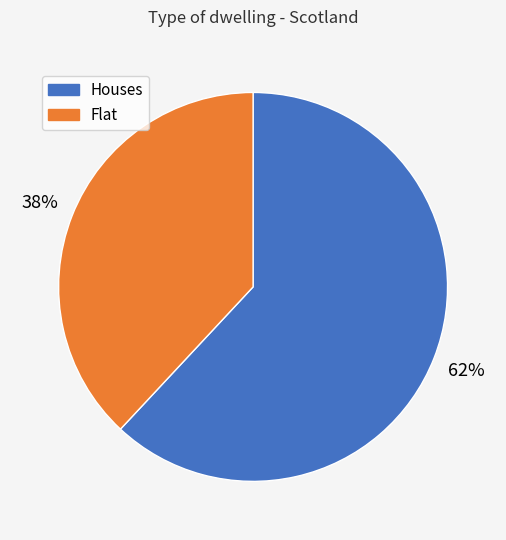

To the nearest percent, what is the difference between the largest and smallest slice percentages?

24%